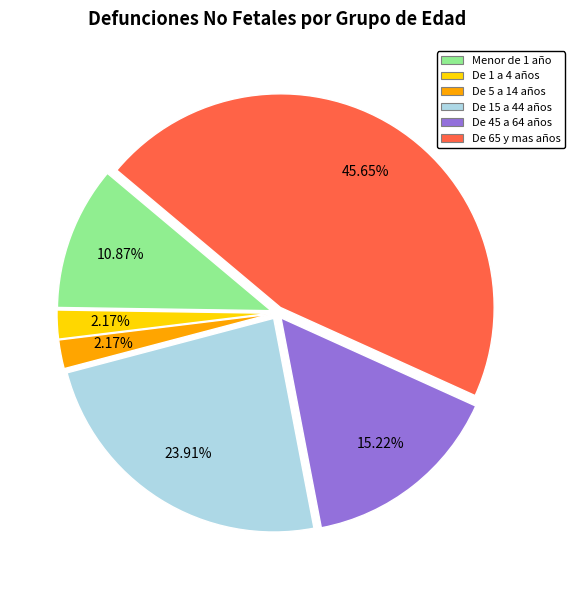

Is the sum of Menor de 1 año and De 45 a 64 años greater than half?

No